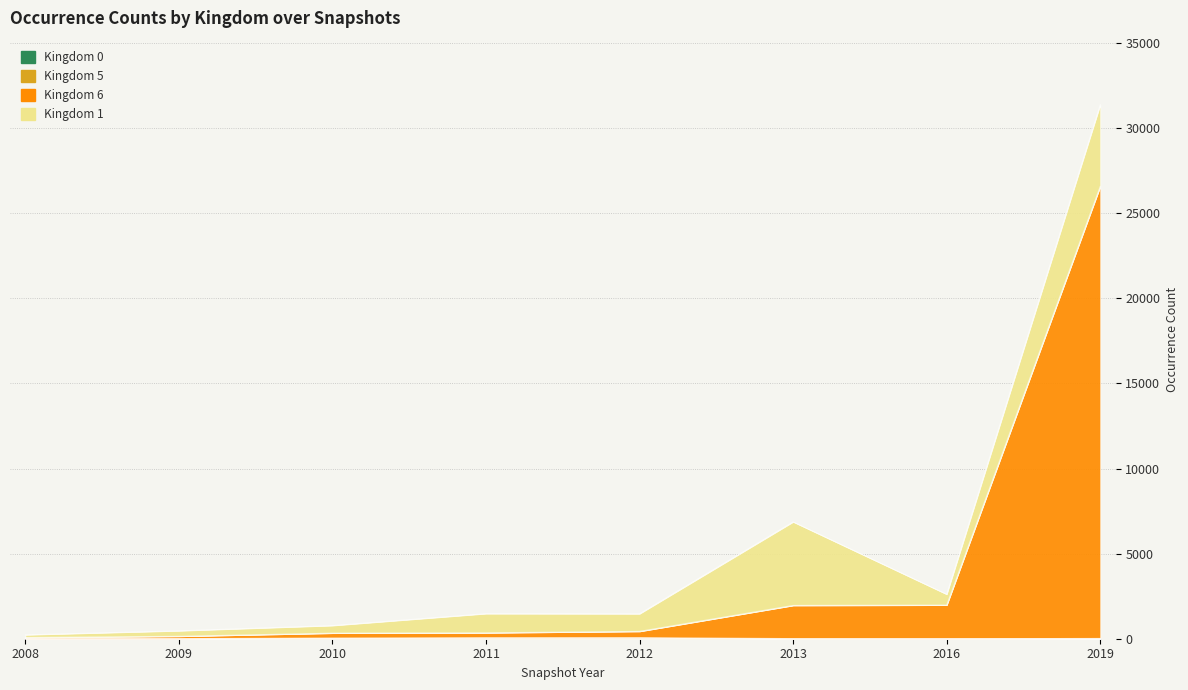

At which category is the sum across all series the highest?

2019